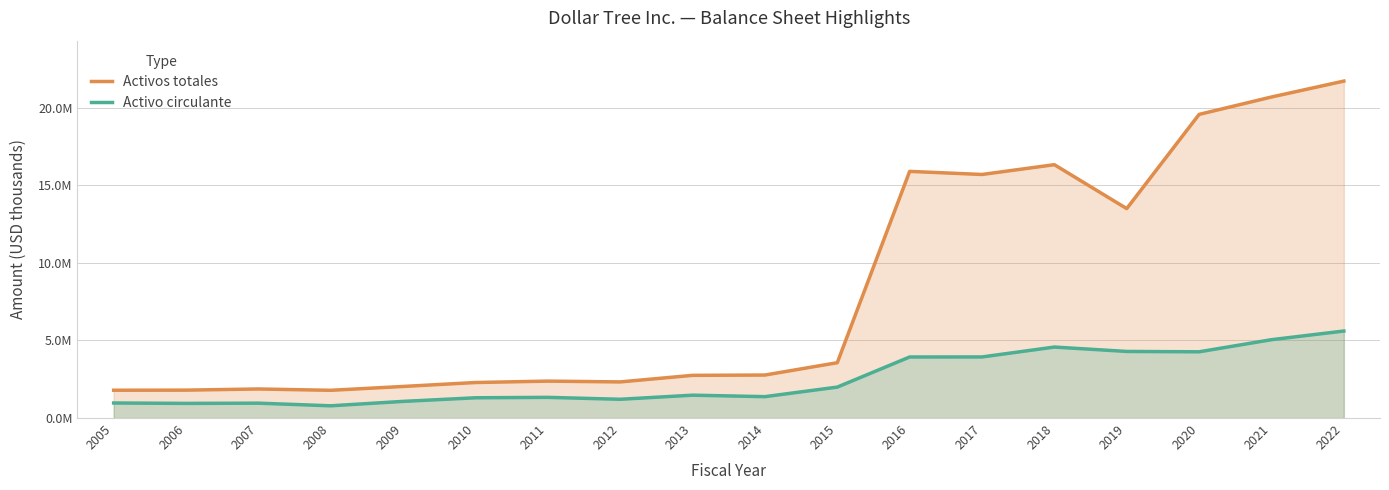

Does the chart display data point markers on the line(s)?

No